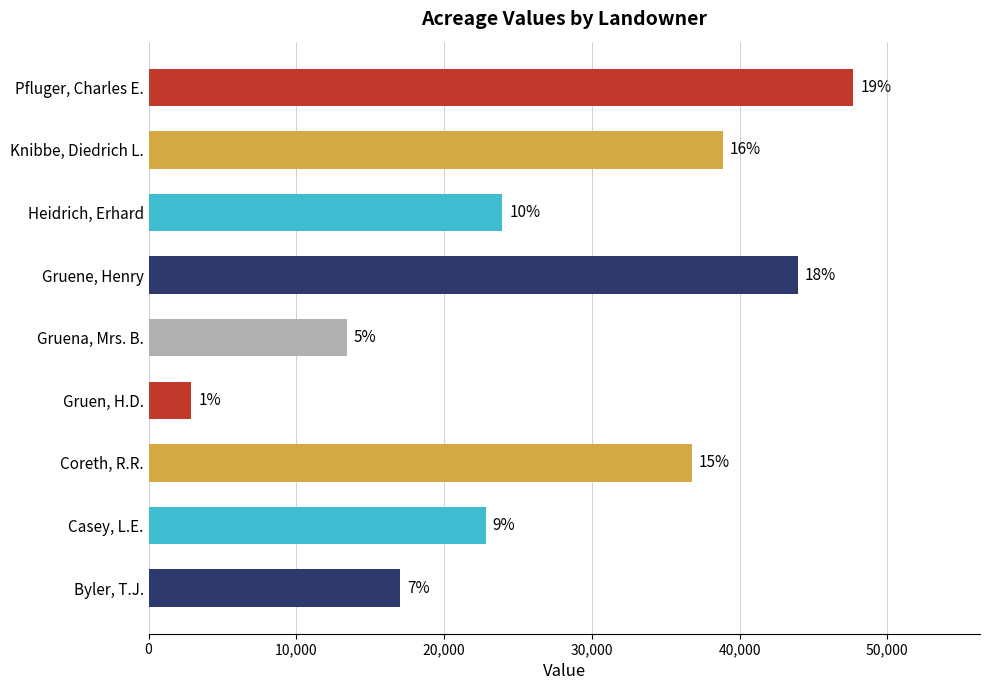

What is the minimum value shown in the chart?

2889